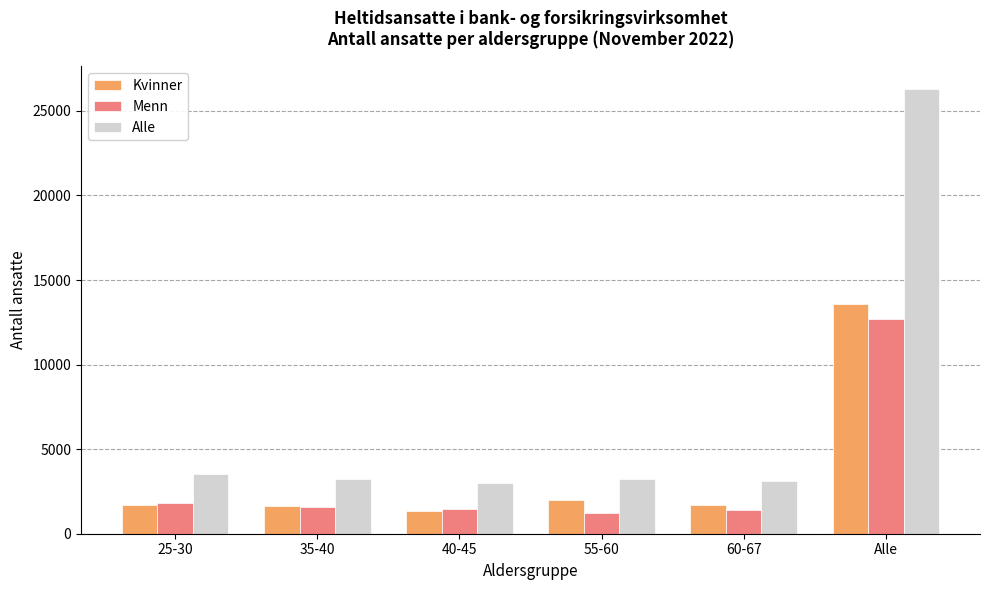

What is the value of the Menn bar at the 1st from the left?

1808